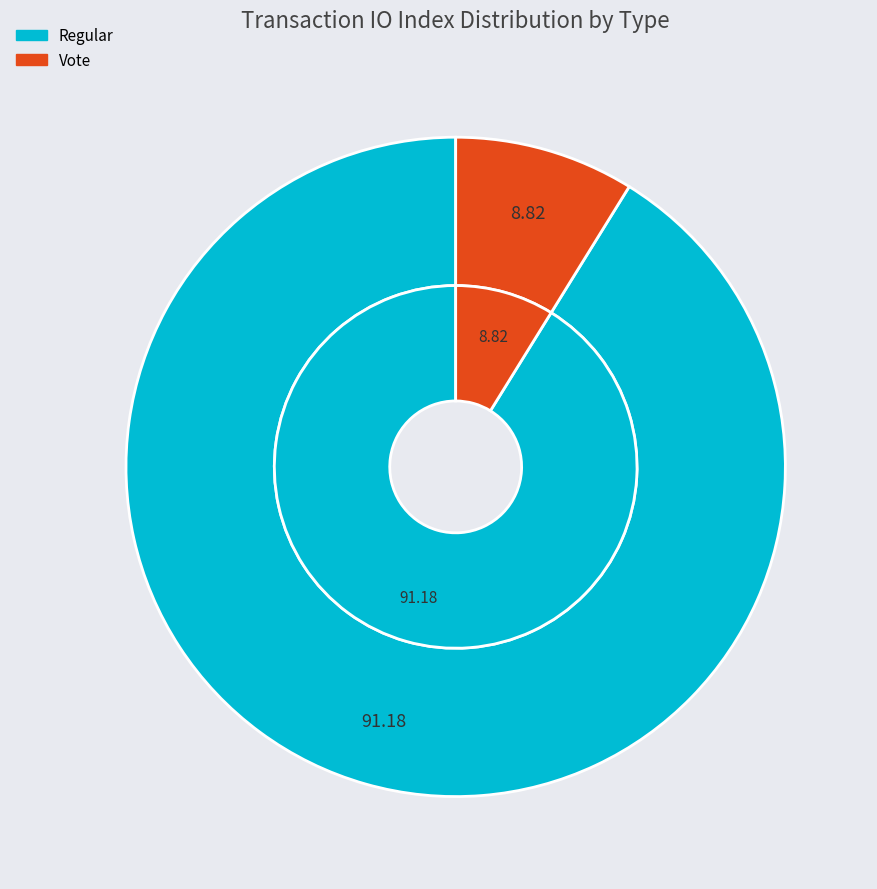

How many segments does this pie chart have?

2